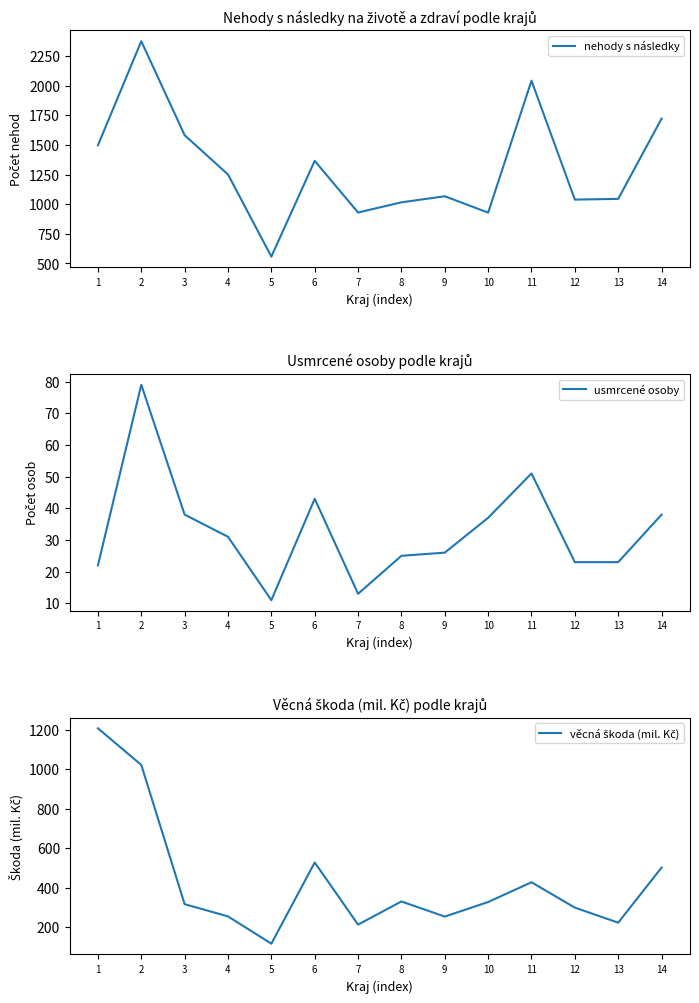

At which label does usmrcené osoby reach its minimum?

5